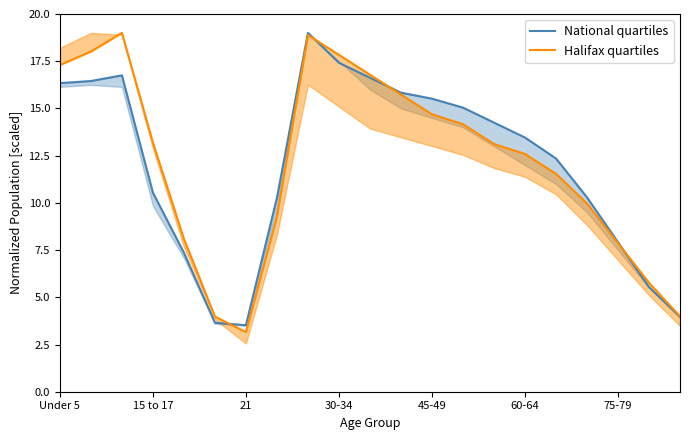

What is the highest value of the Halifax quartiles series?

19.0